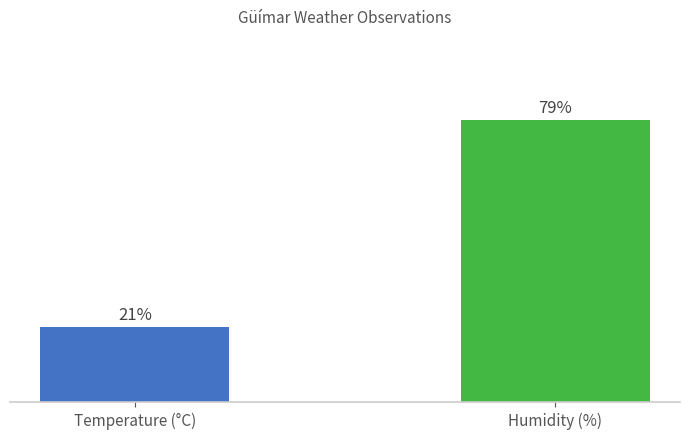

Which label corresponds to the largest value in the chart?

Humidity (%)